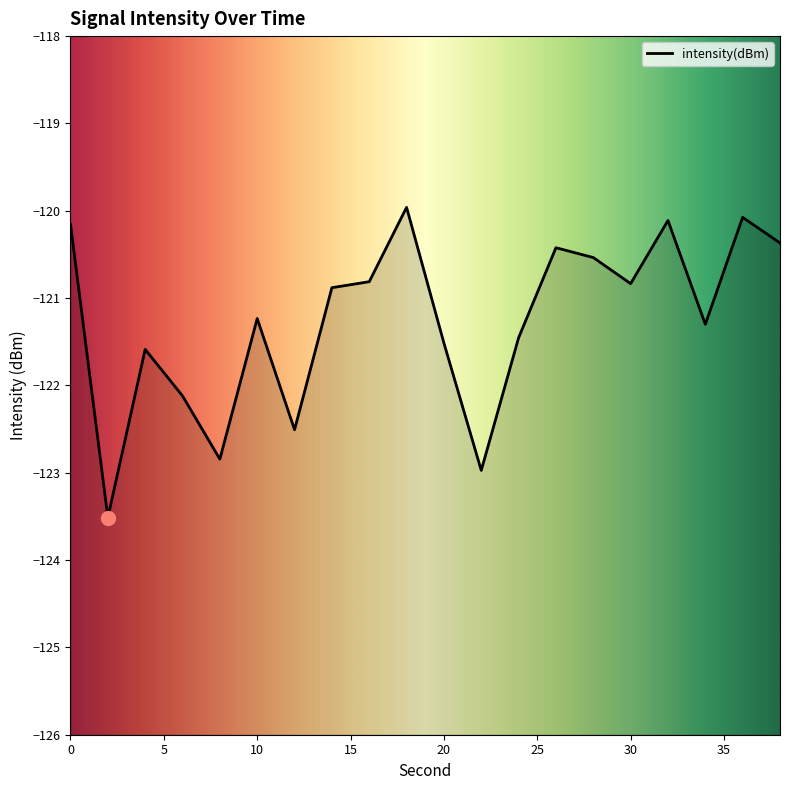

The chart shows a value of -41.0 at 22. True or false?

False